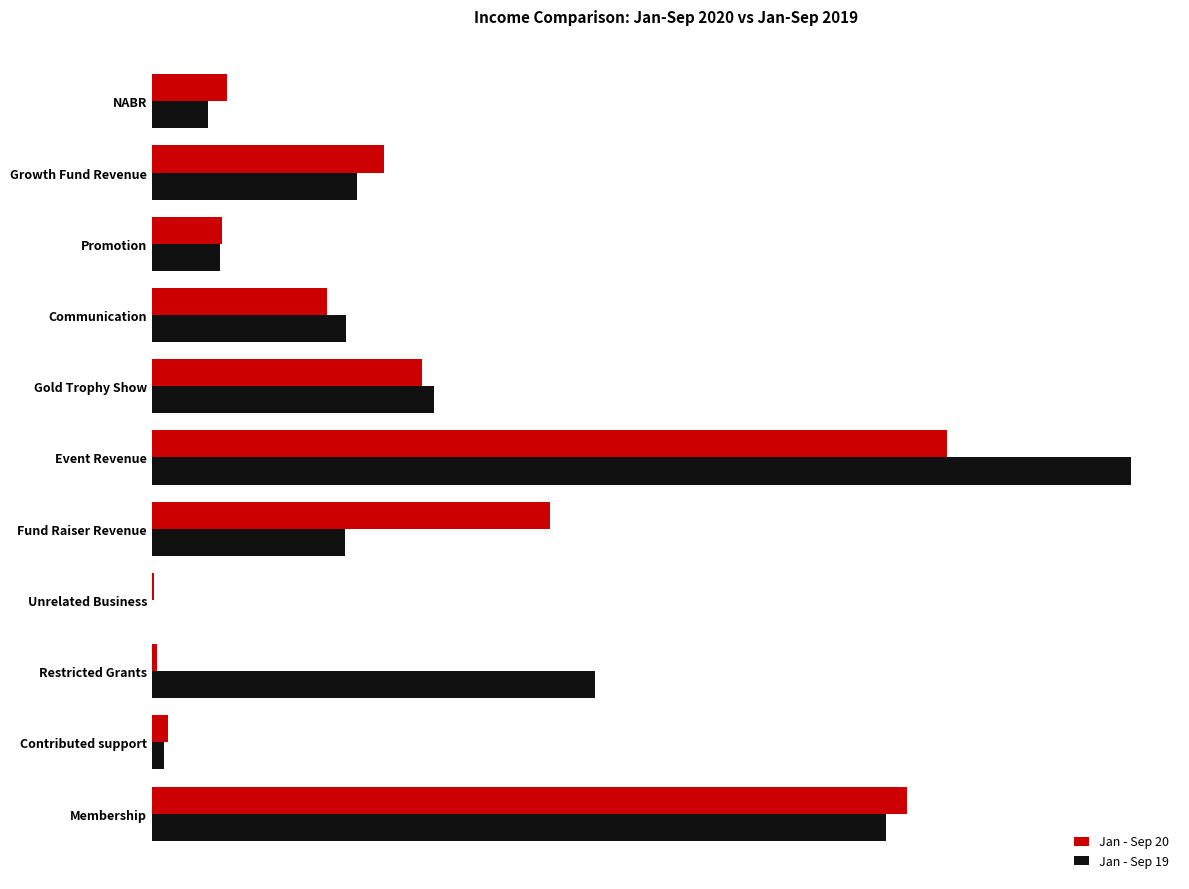

What are all the series names shown in the legend?

Jan - Sep 20, Jan - Sep 19